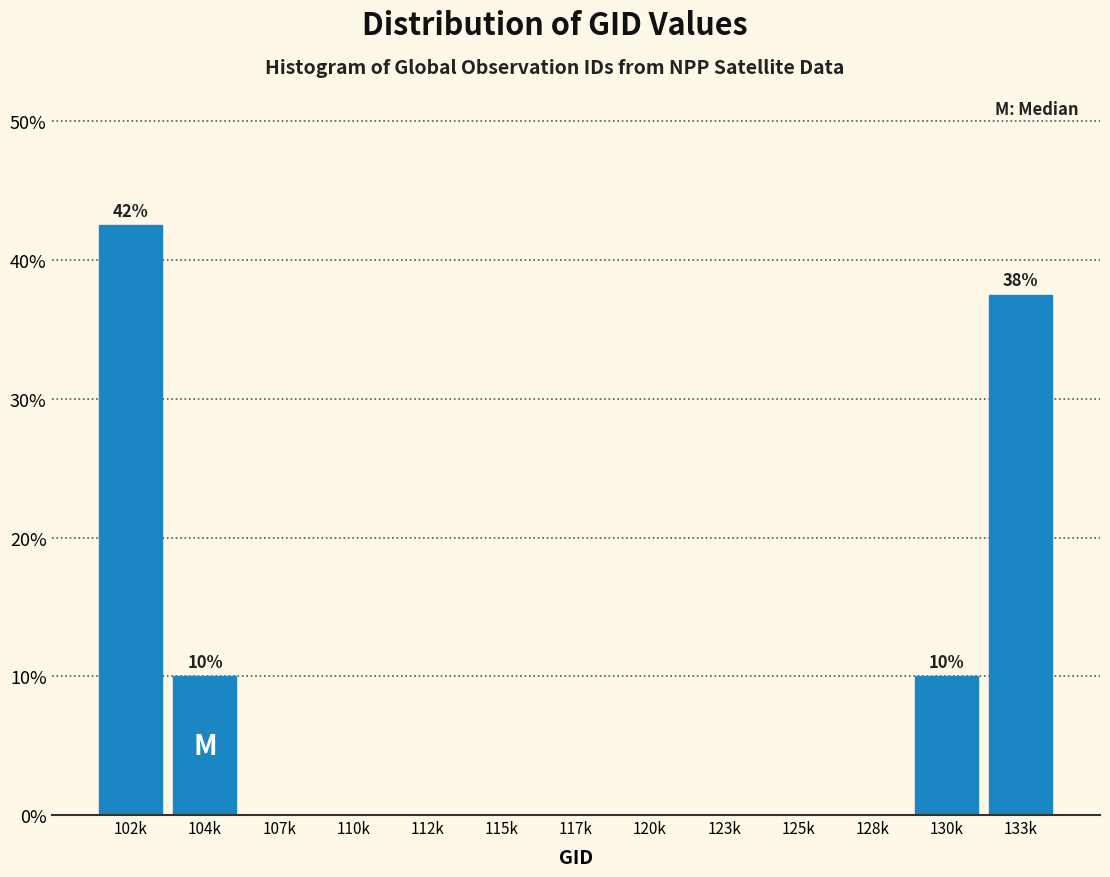

Reading left to right, transcribe all the data shown in this chart.

102k=42.5	104k=10.0	107k=0.0	110k=0.0	112k=0.0	115k=0.0	117k=0.0	120k=0.0	123k=0.0	125k=0.0	128k=0.0	130k=10.0	133k=37.5